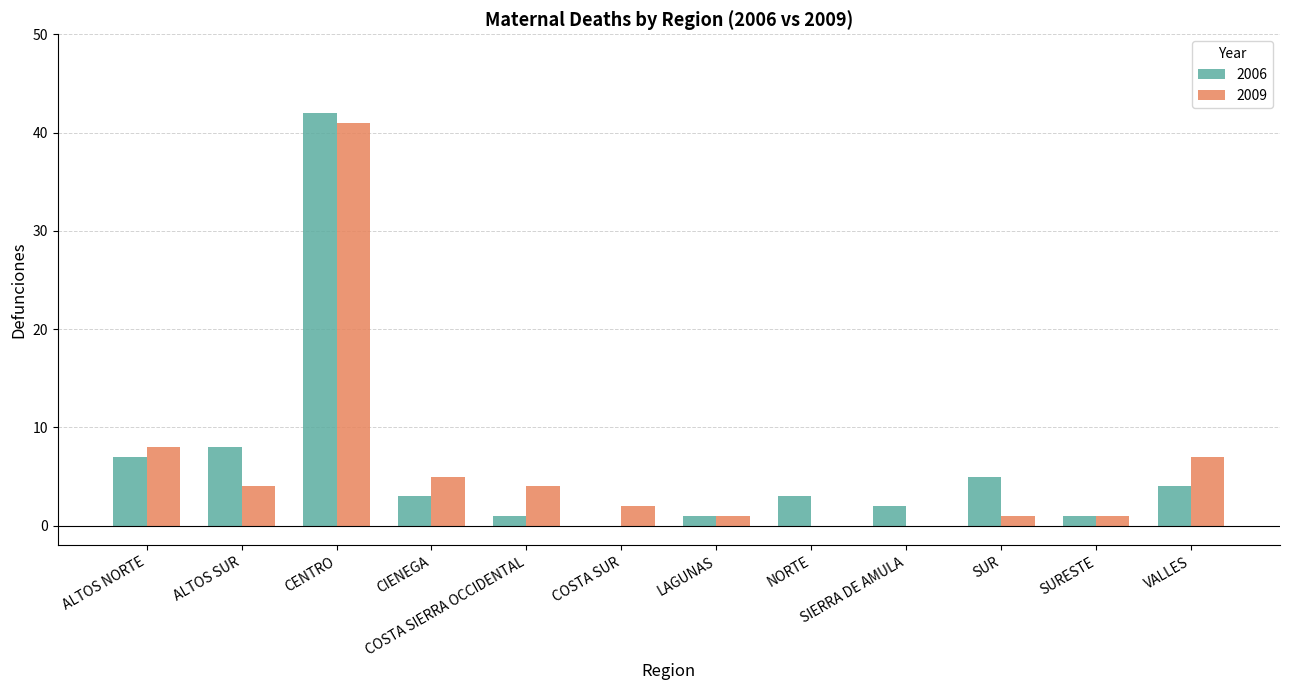

True or false: 2006 has a value of 9 at SUR.

False